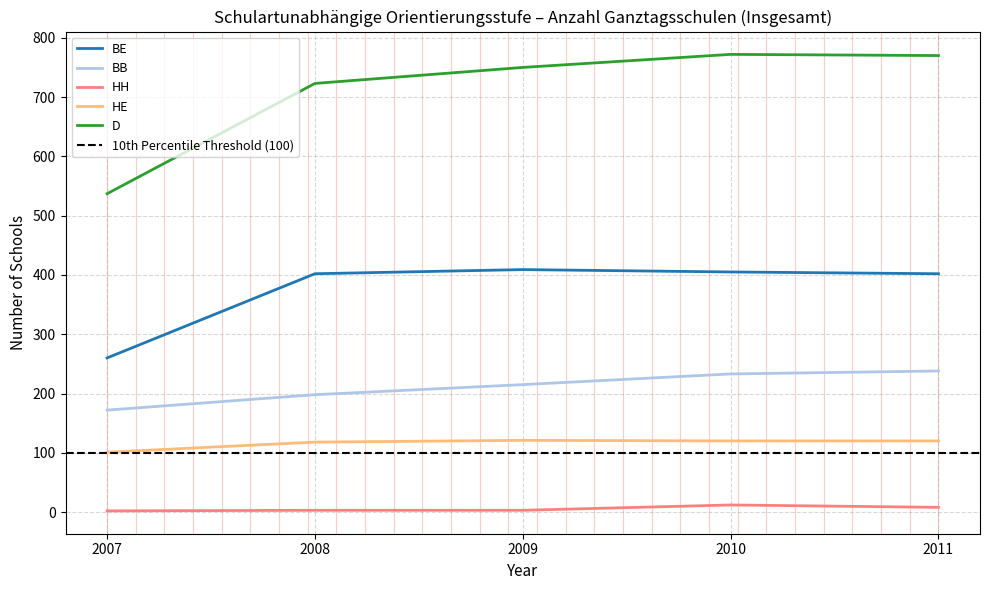

Which series has the widest spread of values?

D